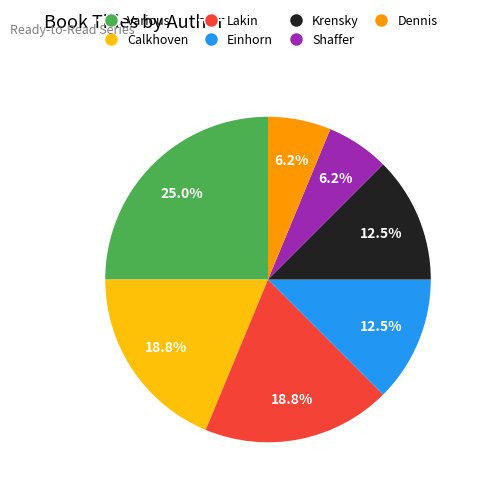

How many slices are in this pie chart?

7